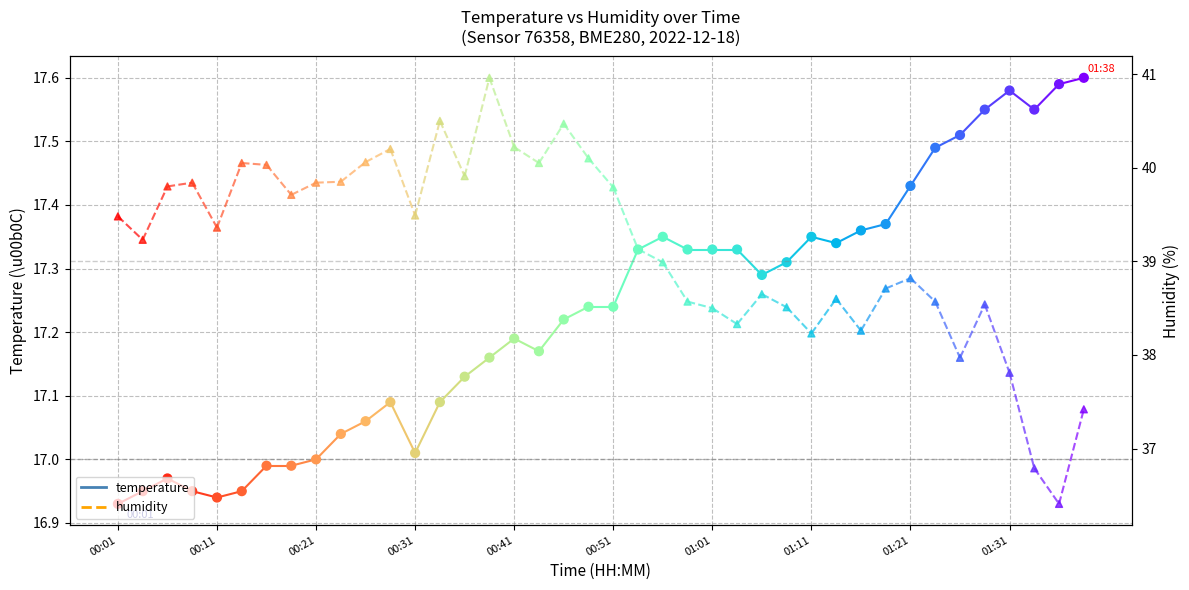

Which series has the largest total across all categories?

humidity